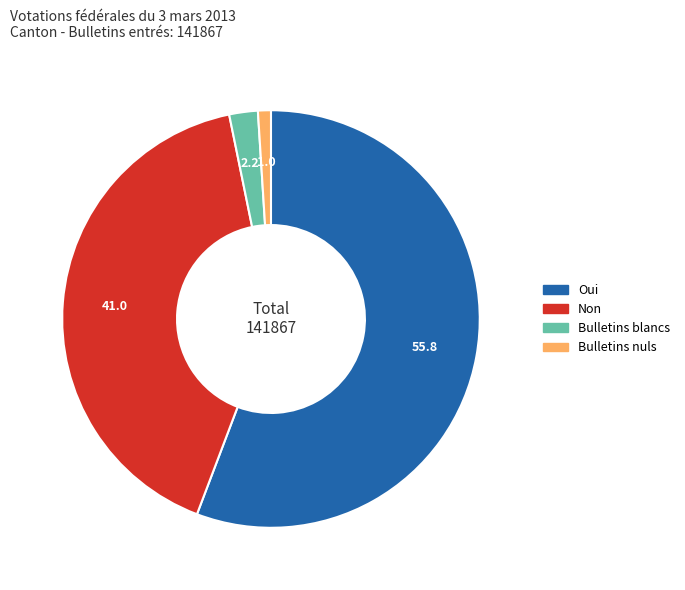

Rank the categories by value from lowest to highest.

Bulletins nuls, Bulletins blancs, Non, Oui